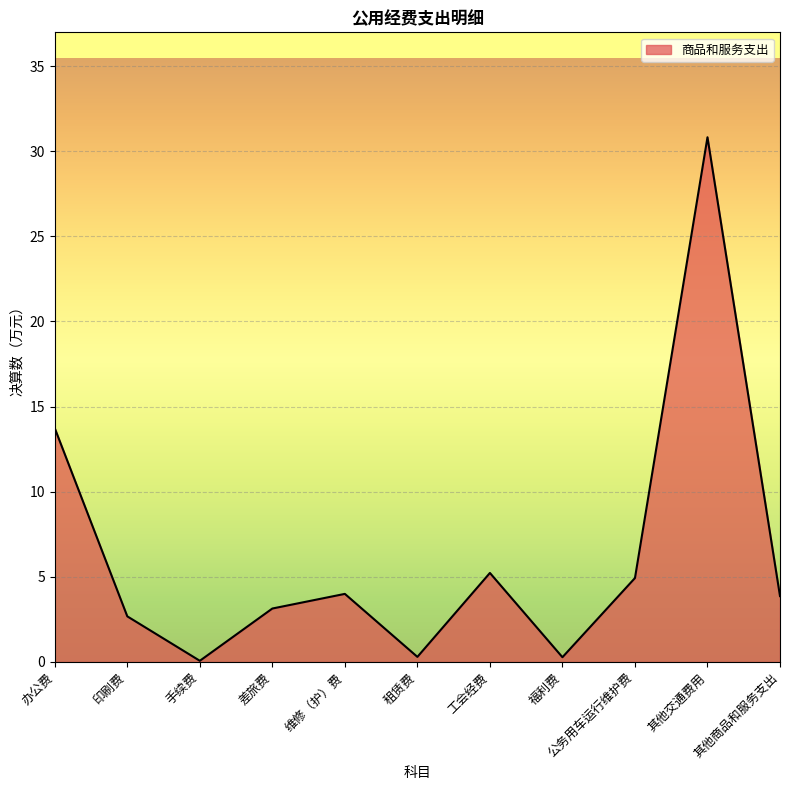

Which category has the highest value across all series?

其他交通费用